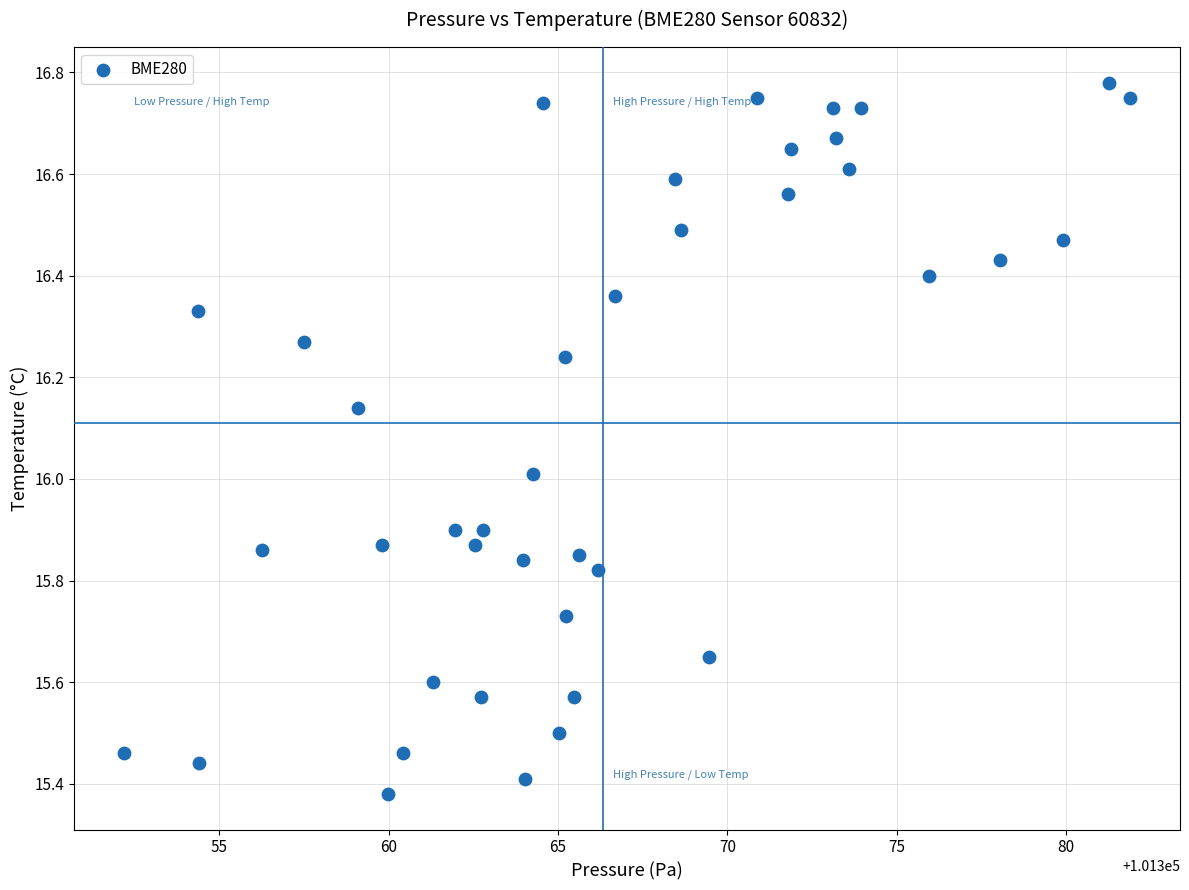

What is the range of Y values (max minus min)?

1.4